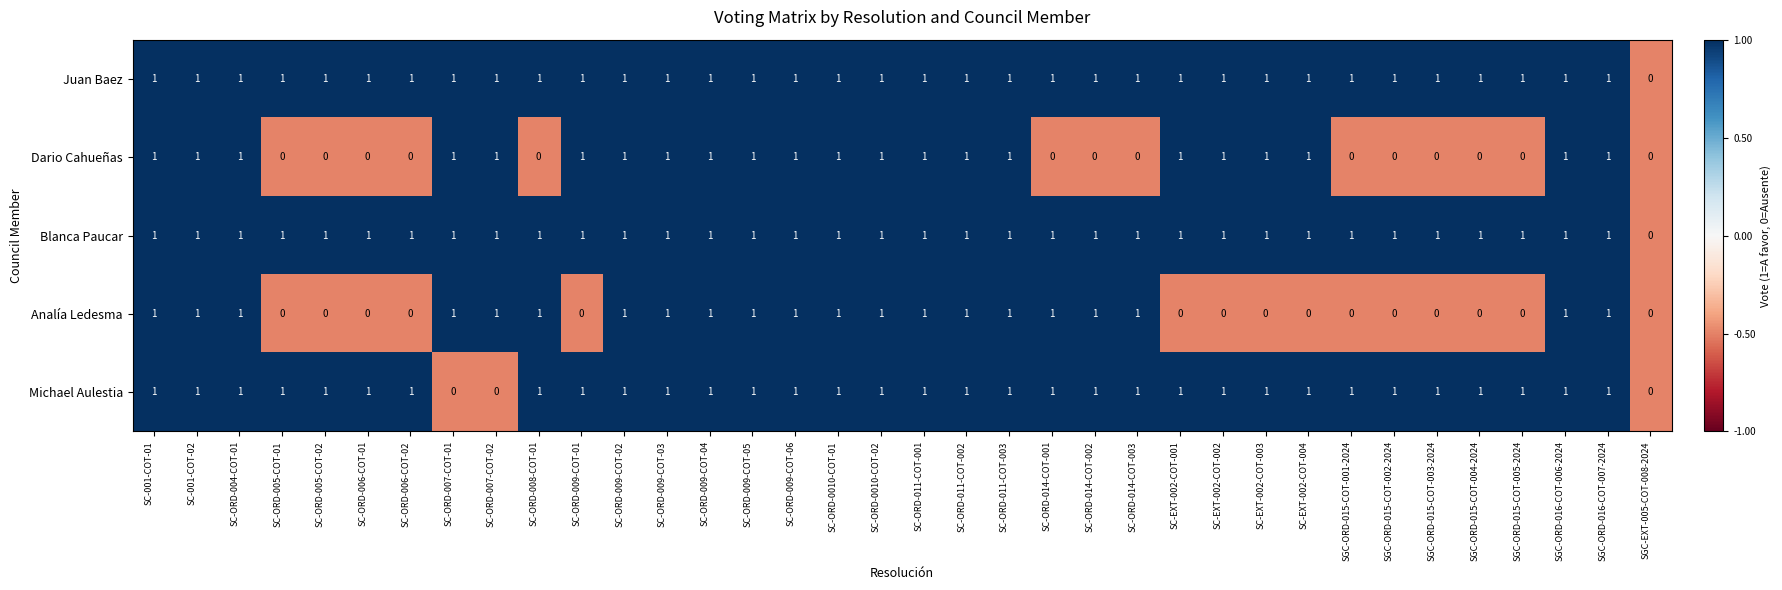

Count the number of data series in this chart.

5